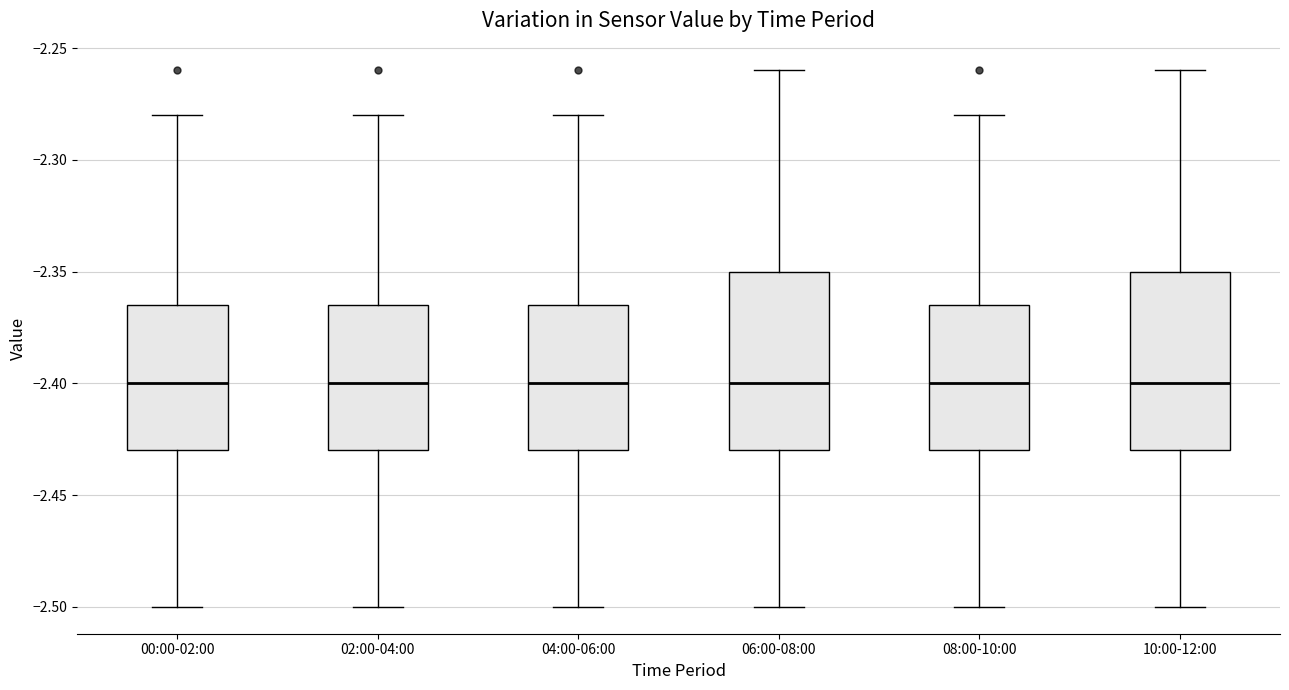

Reading left to right, transcribe this box plot: for each box, give where its median line is, the range the box spans, and where its two whiskers end, as read against the y-axis. The values are not printed on the chart, so give them approximately, as read against the axis.

00:00-02:00: median -2.400, box -2.430 to -2.365, whiskers -2.500 to -2.280
02:00-04:00: median -2.400, box -2.430 to -2.365, whiskers -2.500 to -2.280
04:00-06:00: median -2.400, box -2.430 to -2.365, whiskers -2.500 to -2.280
06:00-08:00: median -2.400, box -2.430 to -2.350, whiskers -2.500 to -2.260
08:00-10:00: median -2.400, box -2.430 to -2.365, whiskers -2.500 to -2.280
10:00-12:00: median -2.400, box -2.430 to -2.350, whiskers -2.500 to -2.260